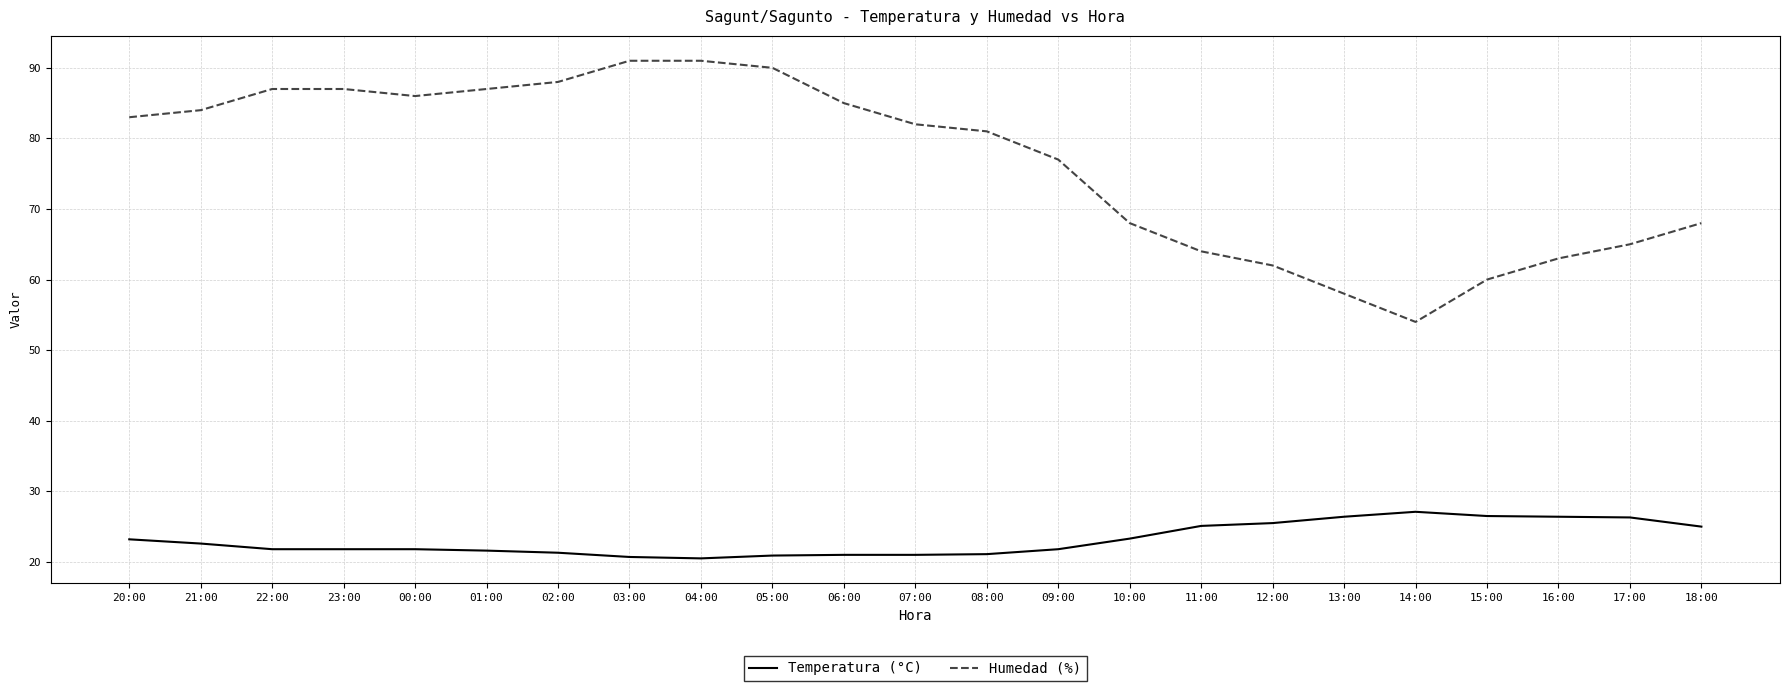

True or false: Temperatura (°C) has a value of 21.0 at 06:00.

True